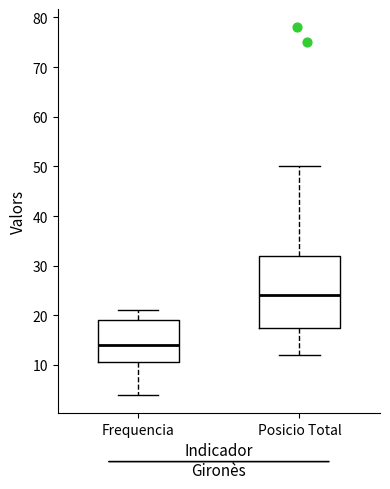

Reading left to right, transcribe this box plot: for each box, give where its median line is, the range the box spans, and where its two whiskers end, as read against the y-axis. The values are not printed on the chart, so give them approximately, as read against the axis.

Frequencia: median 14, box 11 to 19, whiskers 4 to 21
Posicio Total: median 24, box 18 to 32, whiskers 12 to 50